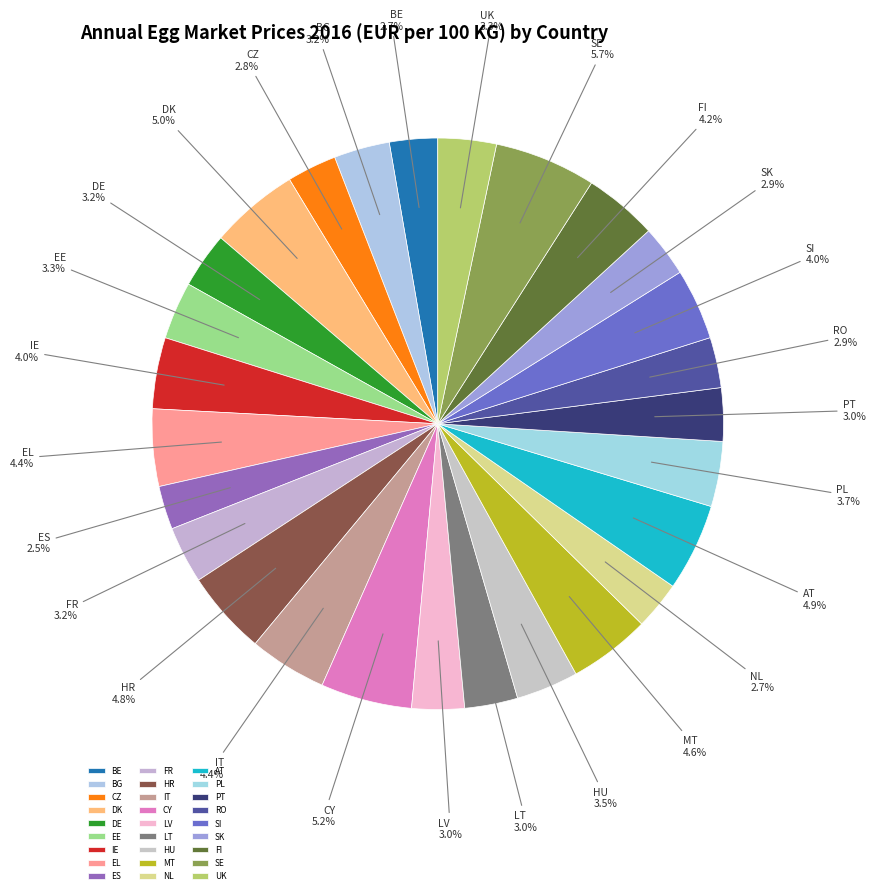

To the nearest percent, what is the difference between the largest and smallest slice percentages?

3%